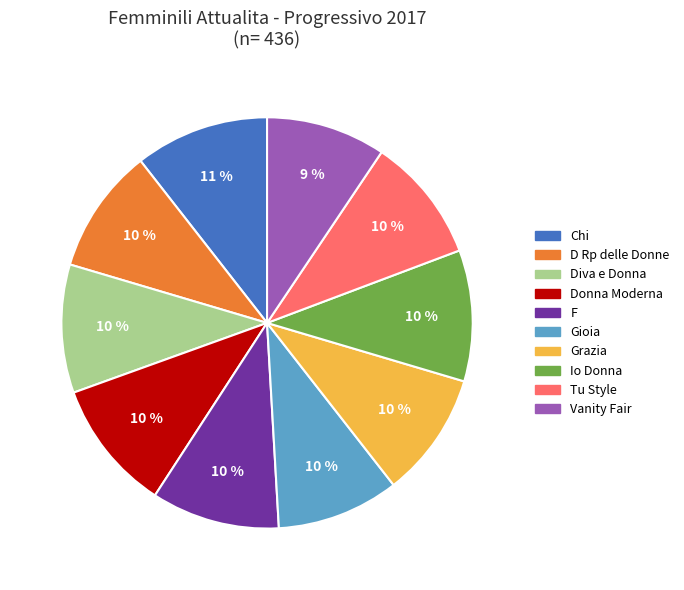

To the nearest percent, what percentage of the pie is Grazia?

10%